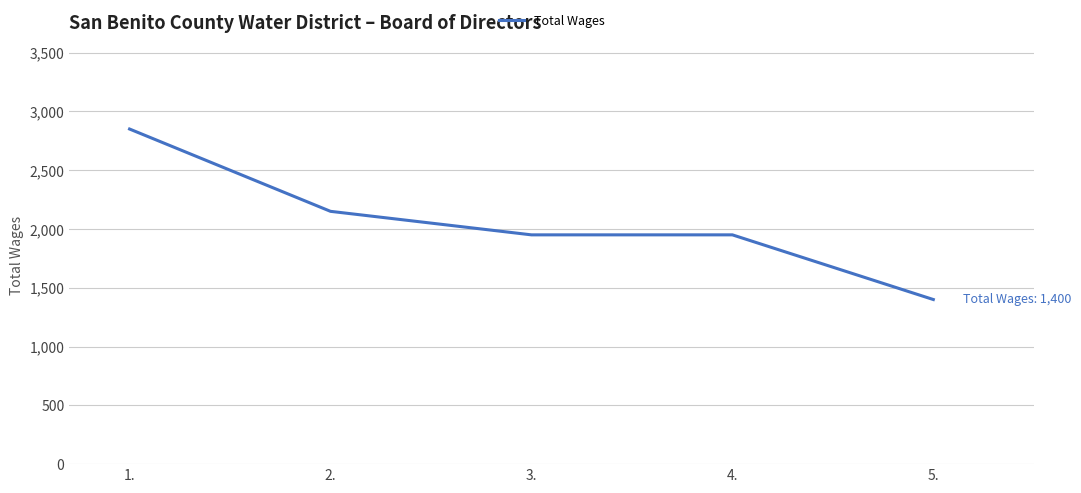

True or false: there are more than 1 points higher than both neighbors.

False